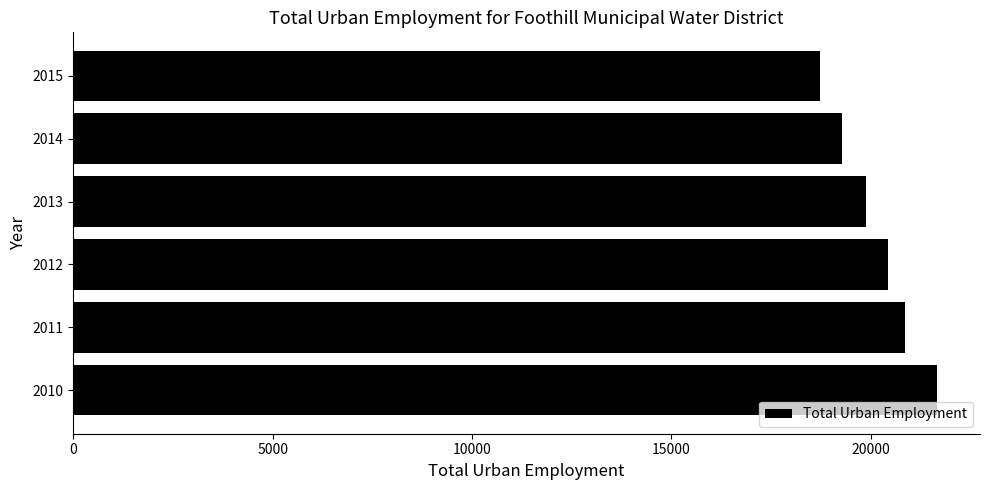

What is the difference between the maximum and second lowest values?

2369.1